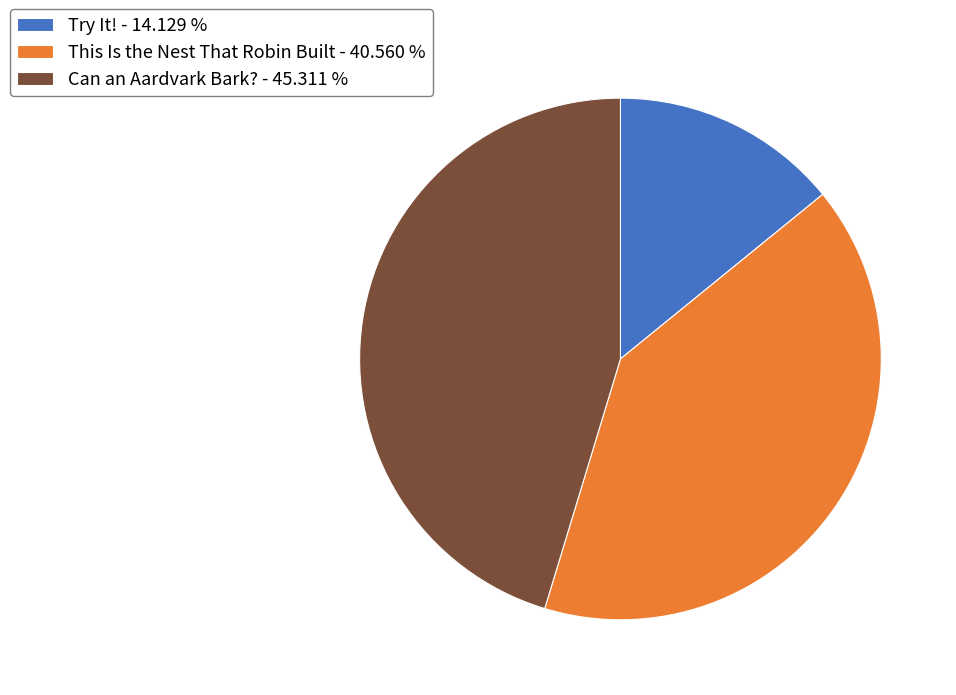

Is there any slice that represents more than half of the pie?

No